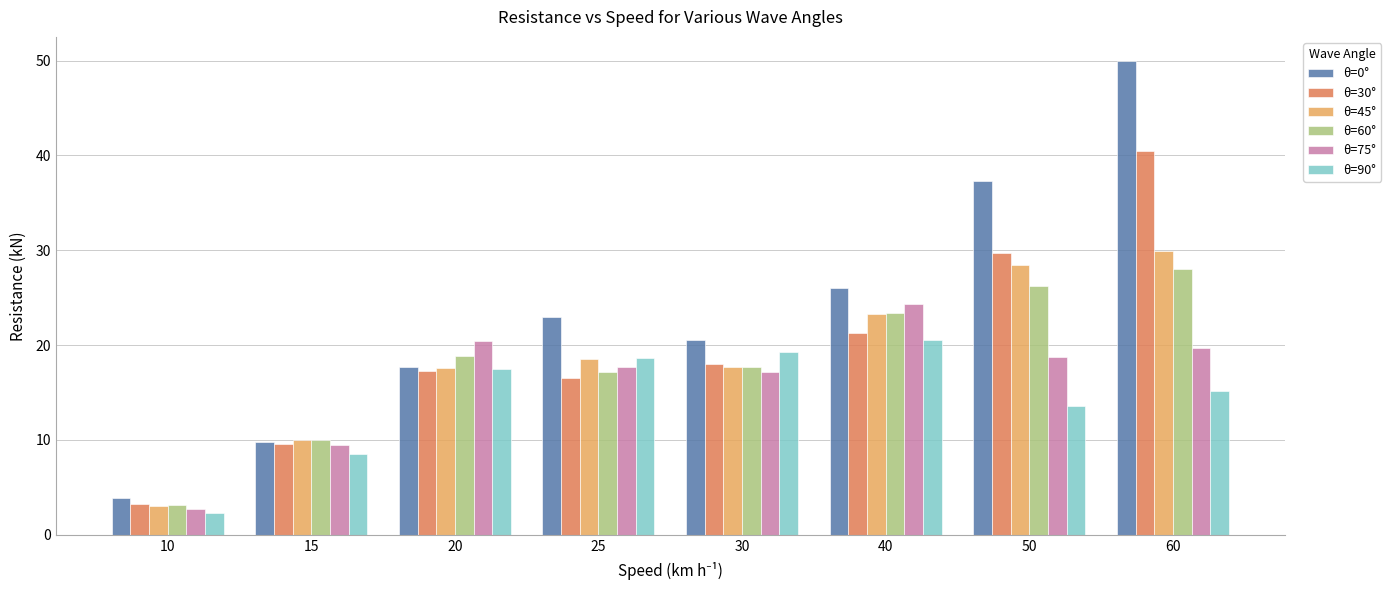

Where does the θ=0° series first go above 22?

25